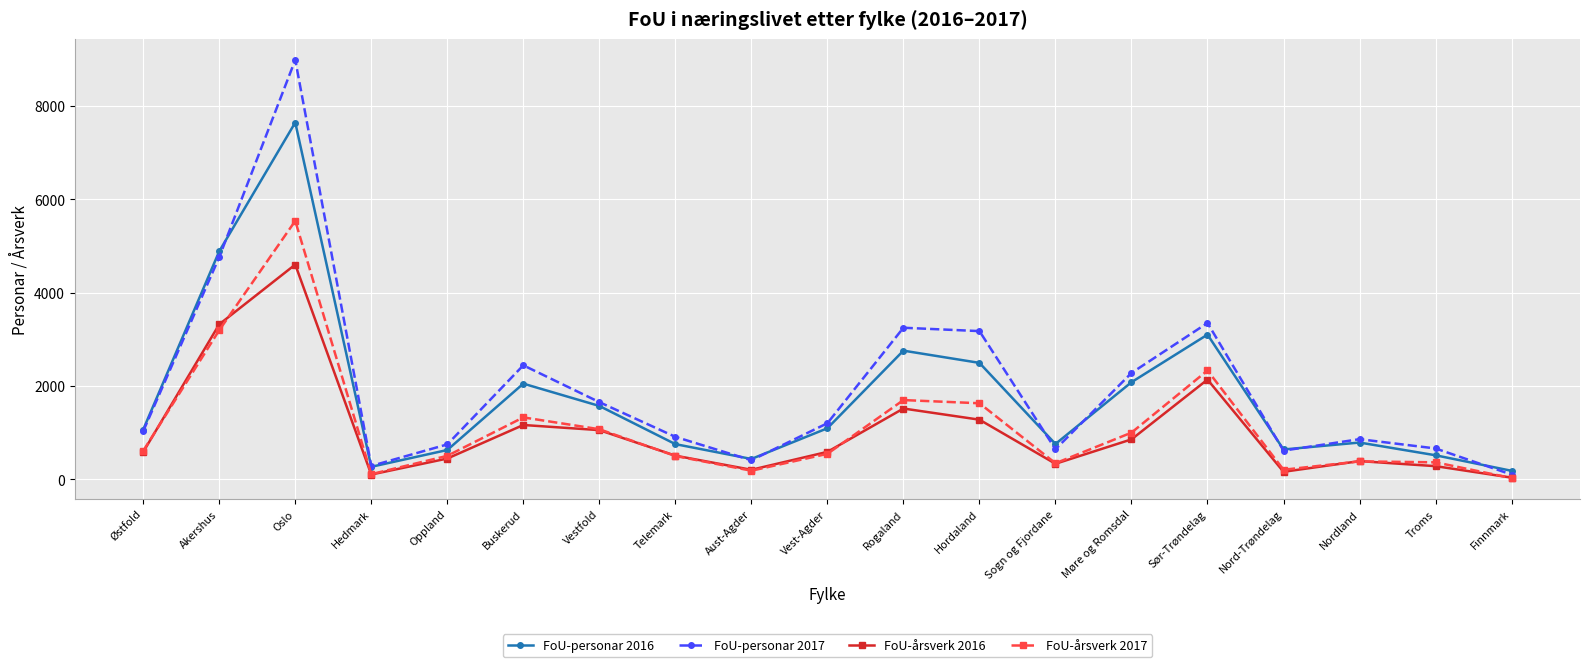

Which series has the largest range (max minus min)?

FoU-personar 2017